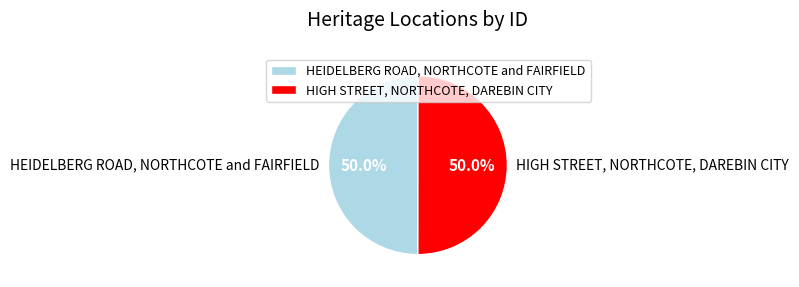

The HEIDELBERG ROAD, NORTHCOTE and FAIRFIELD slice represents 50% of the pie. True or false?

True